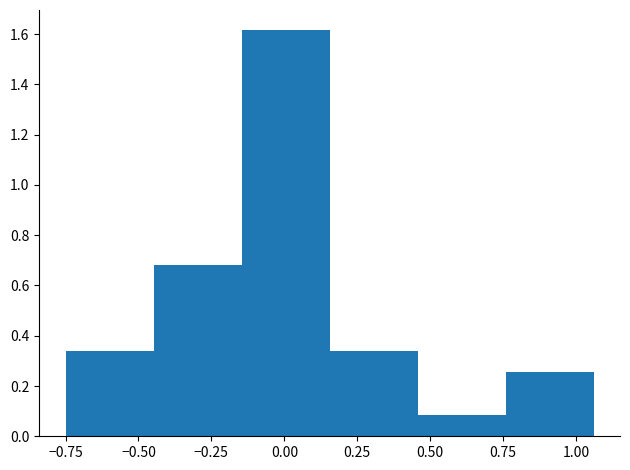

Reading left to right, list every bar in this chart as the range it spans on the x-axis followed by its height. Neither the bar edges nor the heights are printed on the chart, so give them approximately, as read against the axes.

-0.75 to -0.45: 0.34
-0.45 to -0.15: 0.68
-0.15 to 0.15: 1.62
0.15 to 0.45: 0.34
0.45 to 0.75: 0.08
0.75 to 1.05: 0.26